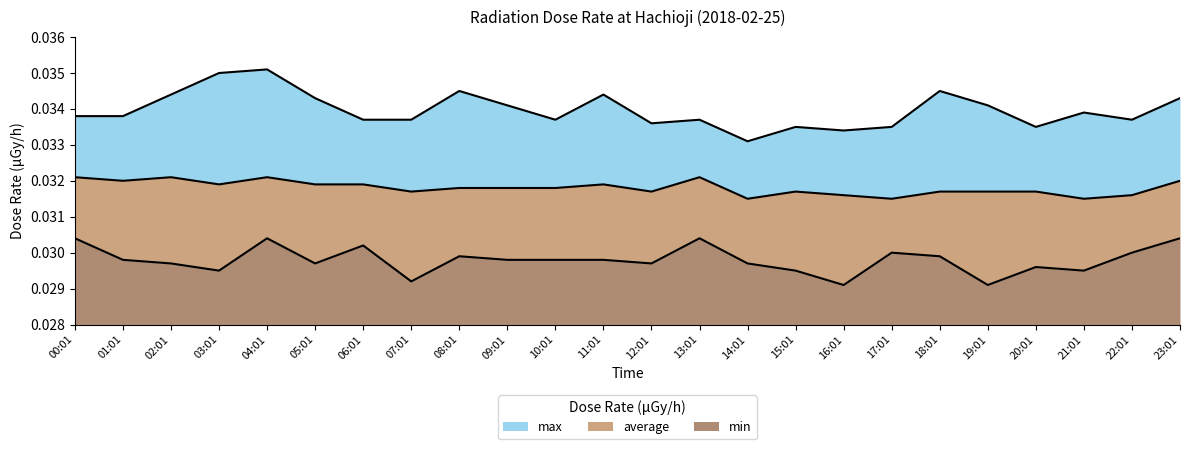

Rank the series at 06:01 from lowest to highest value.

min, average, max